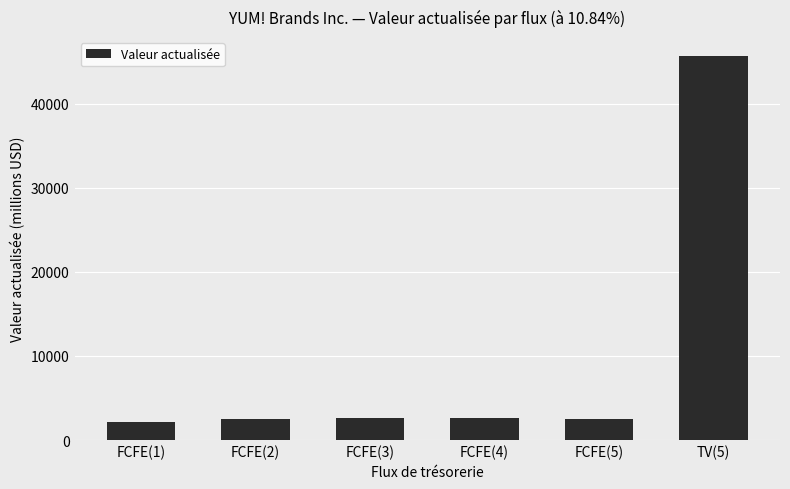

What is the difference between the values at FCFE(1) and FCFE(2)?

299